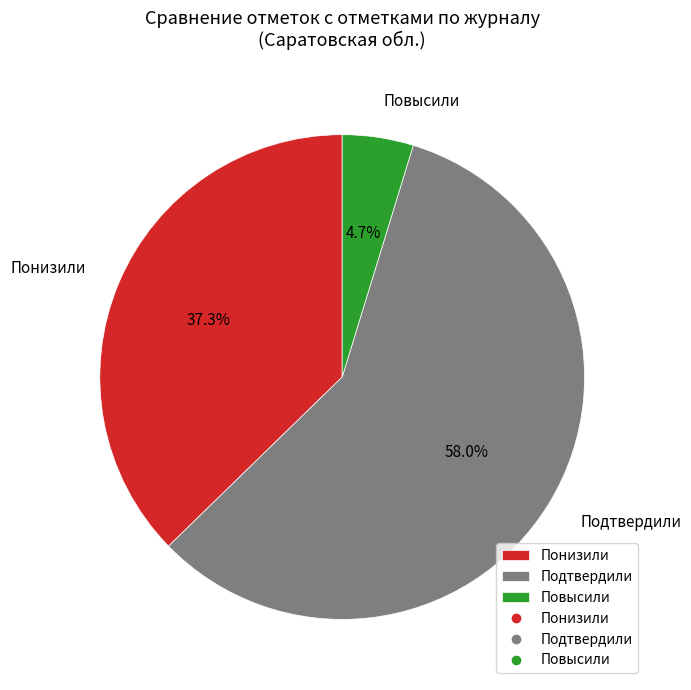

True or false: Повысили accounts for 5% of the total.

True